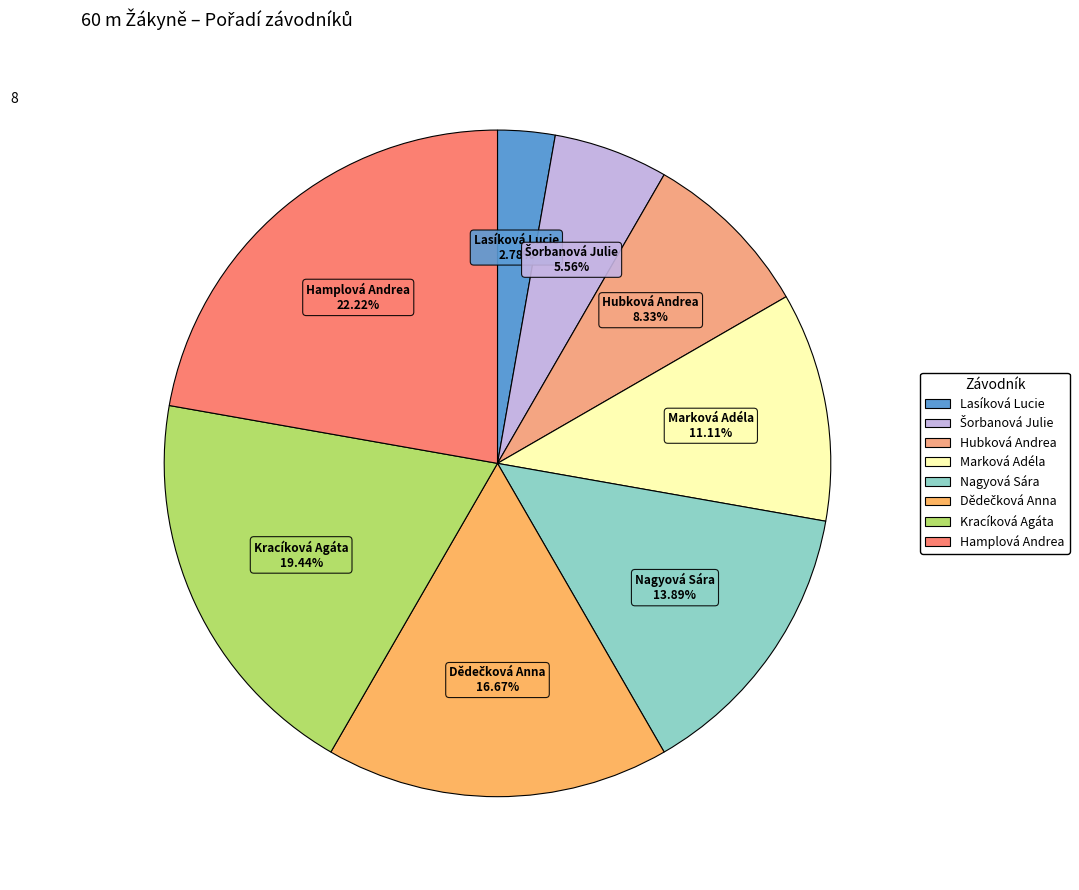

Between Hamplová Andrea and Marková Adéla, which is larger?

Hamplová Andrea